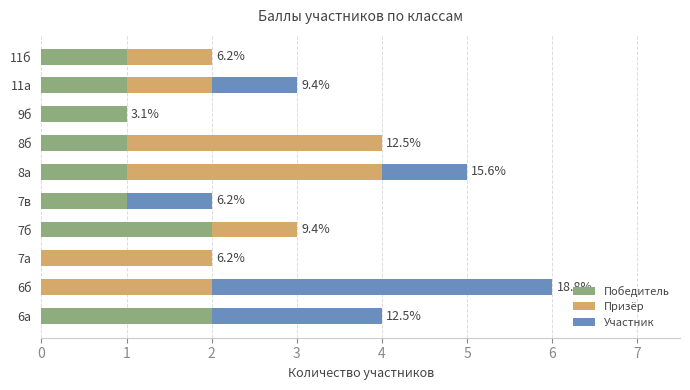

How many data points does each series have?

10